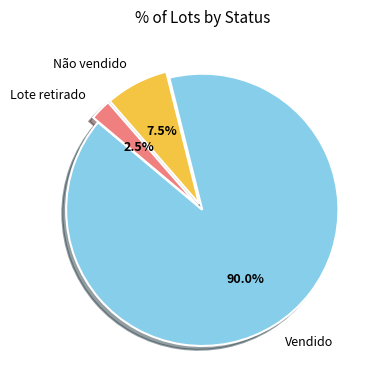

Which slice represents more than half of the pie?

Vendido